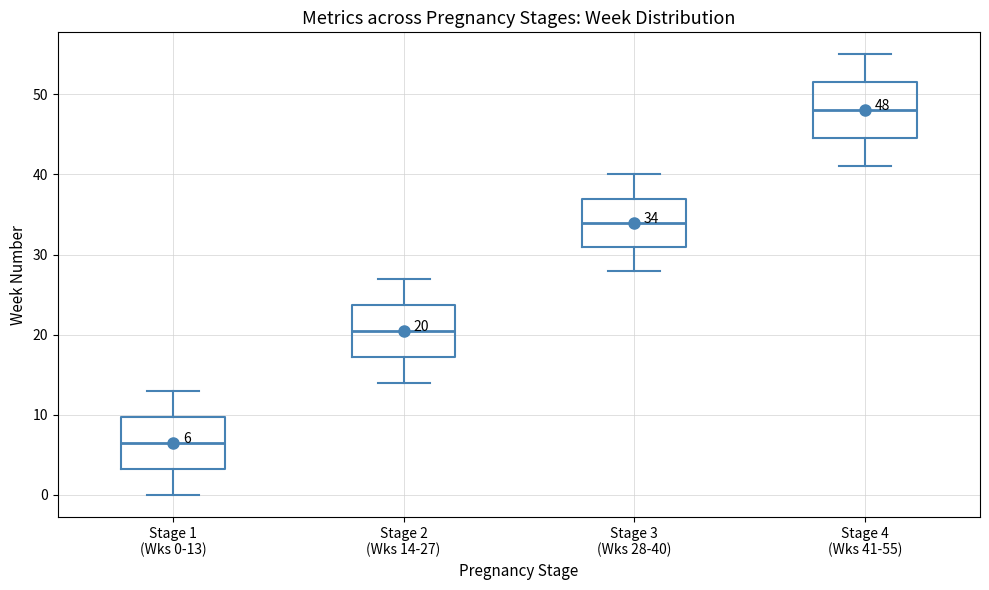

Which box has the lowest median line?

Stage 1 (Wks 0-13)